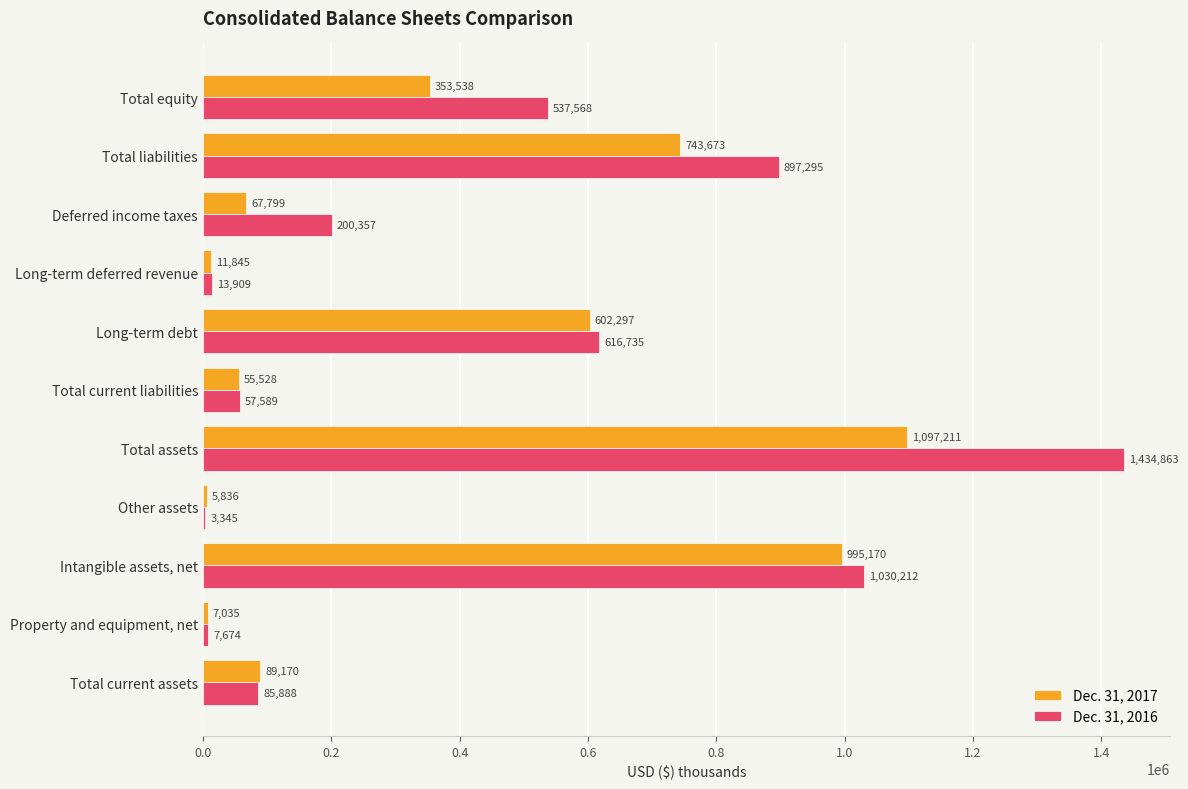

Is it true that Dec. 31, 2016 equals 1030212 at Intangible assets, net?

True